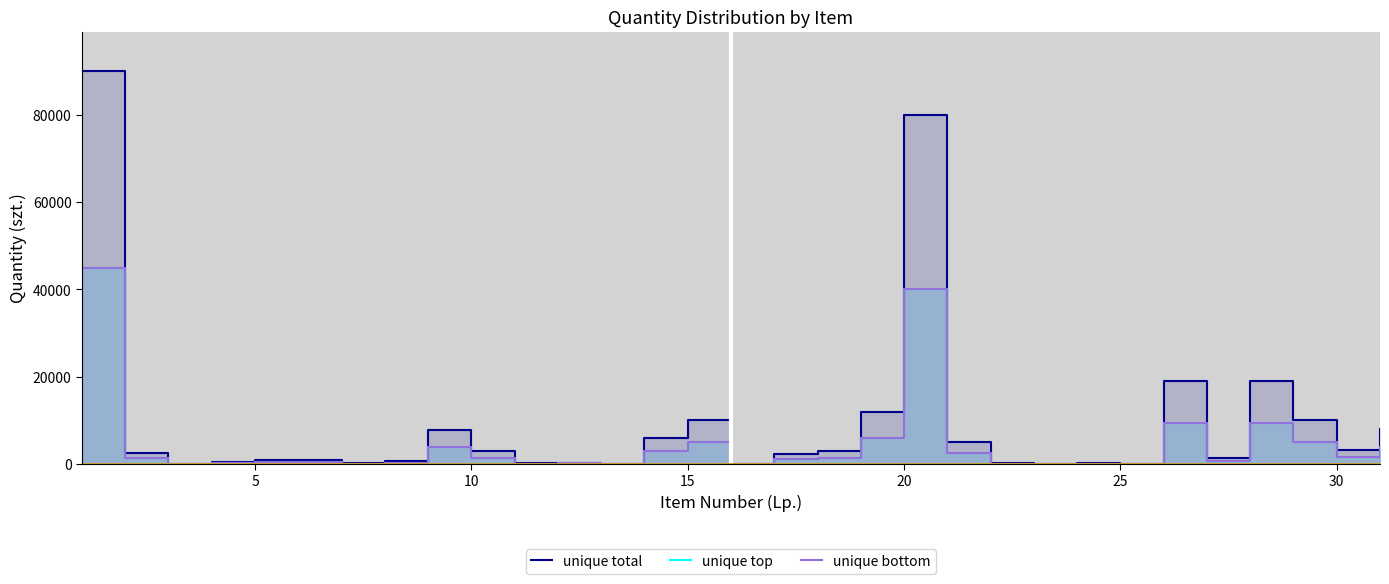

What are all the series names shown in the legend?

unique total, unique top, unique bottom